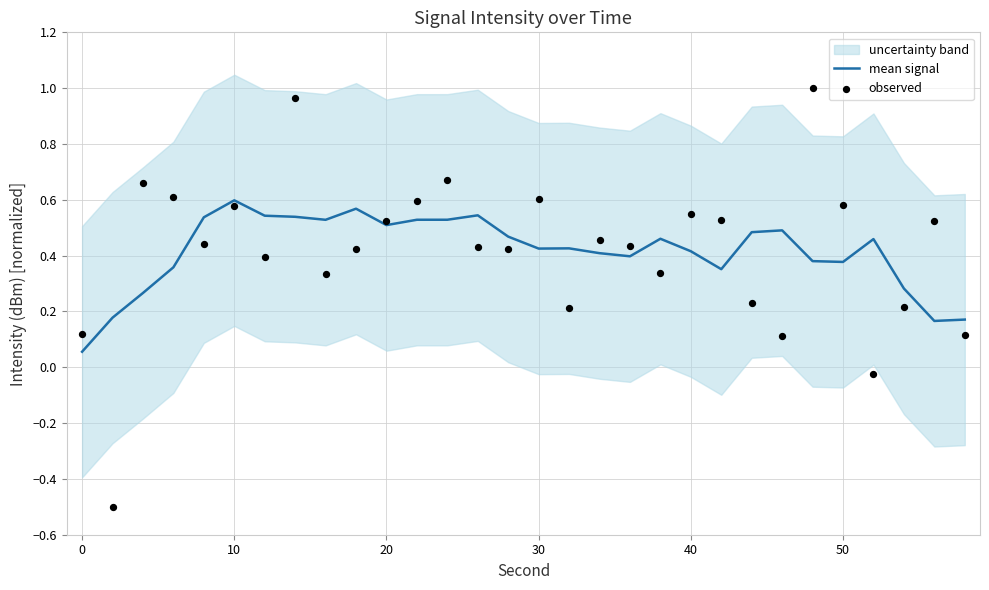

Is the value of mean signal at 11 greater than the value of observed at 24?

No